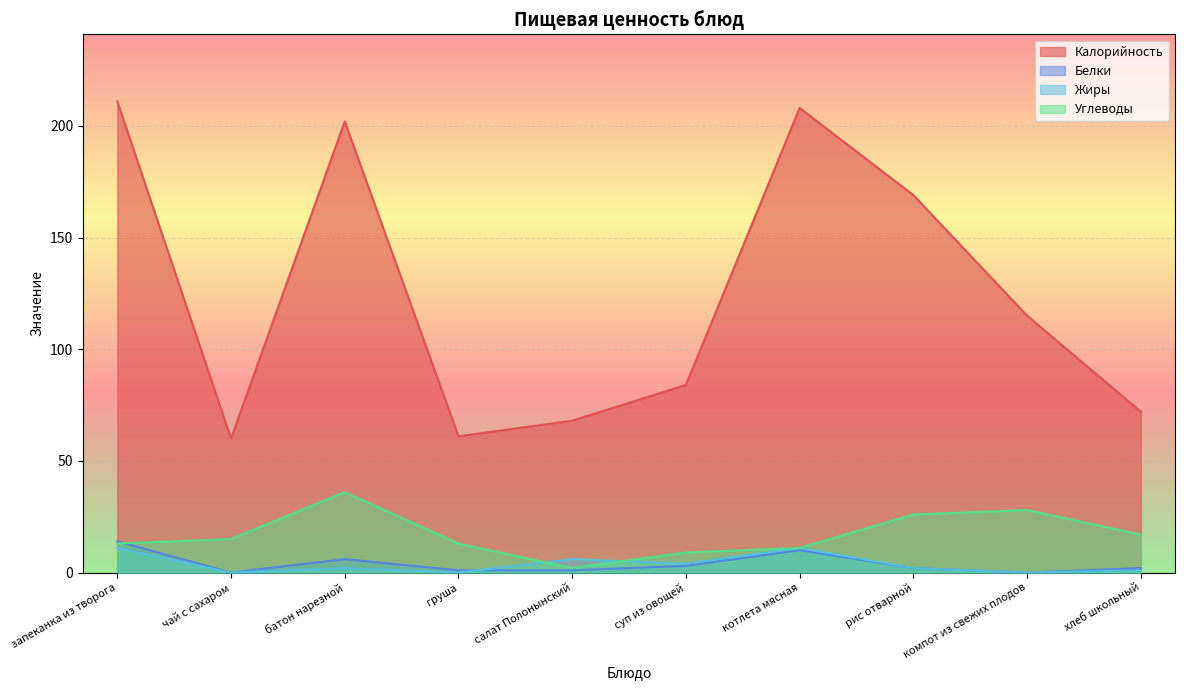

What is the label of the 4th point from the right?

котлета мясная